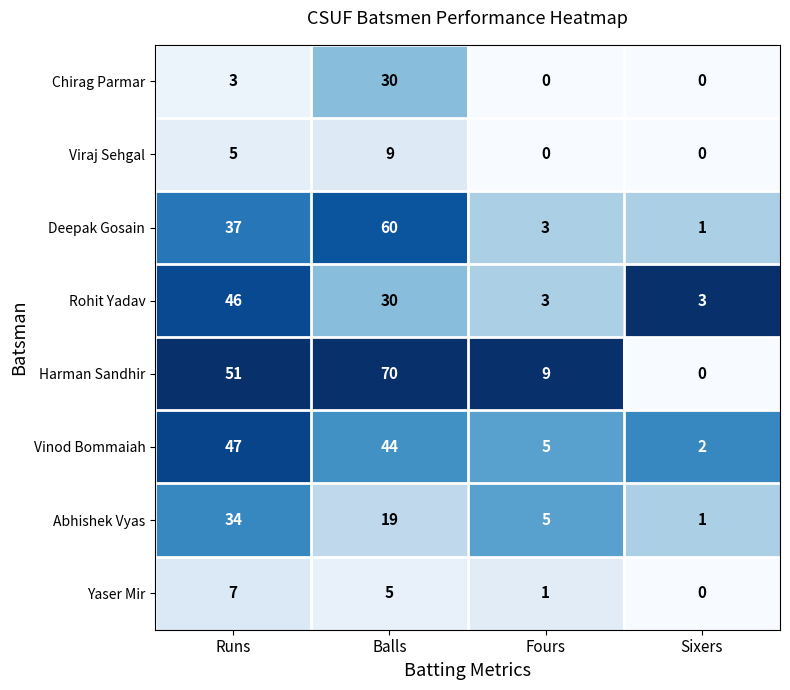

At which category is the sum across all series the highest?

Balls